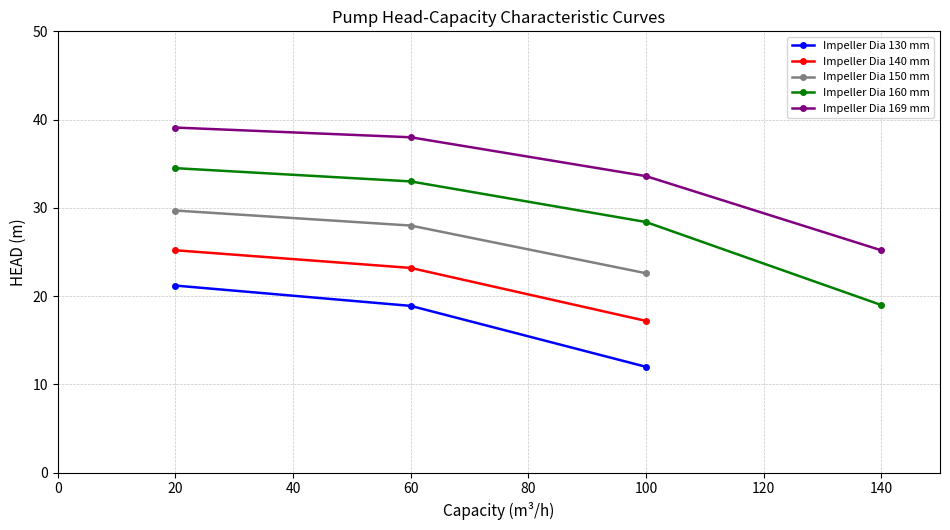

Is the value of Impeller Dia 140mm at 34.5 greater than the value of Impeller Dia 150mm at 39.1?

No